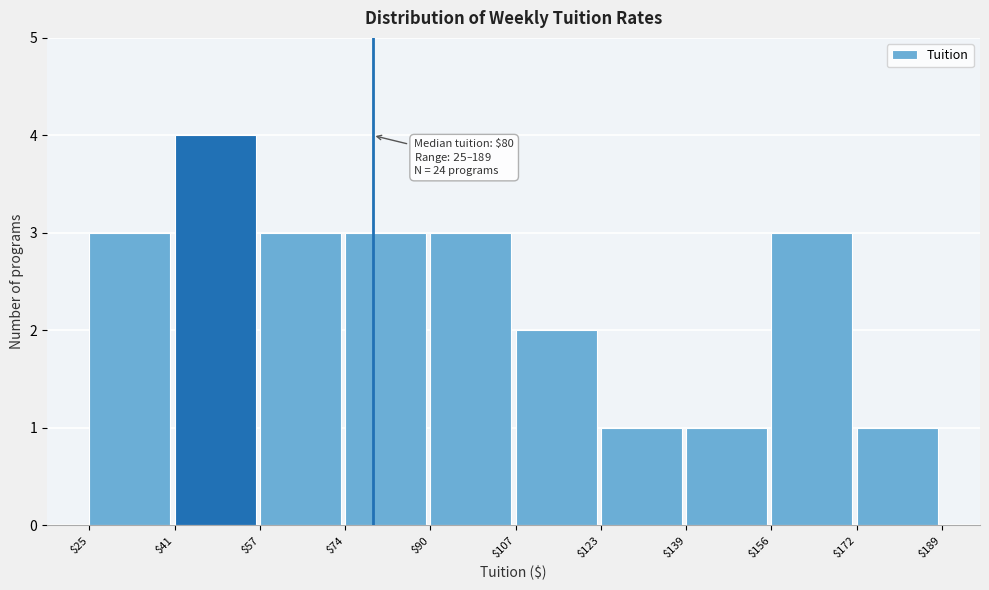

Over which range of the x-axis is the bar tallest?

$41 to $57